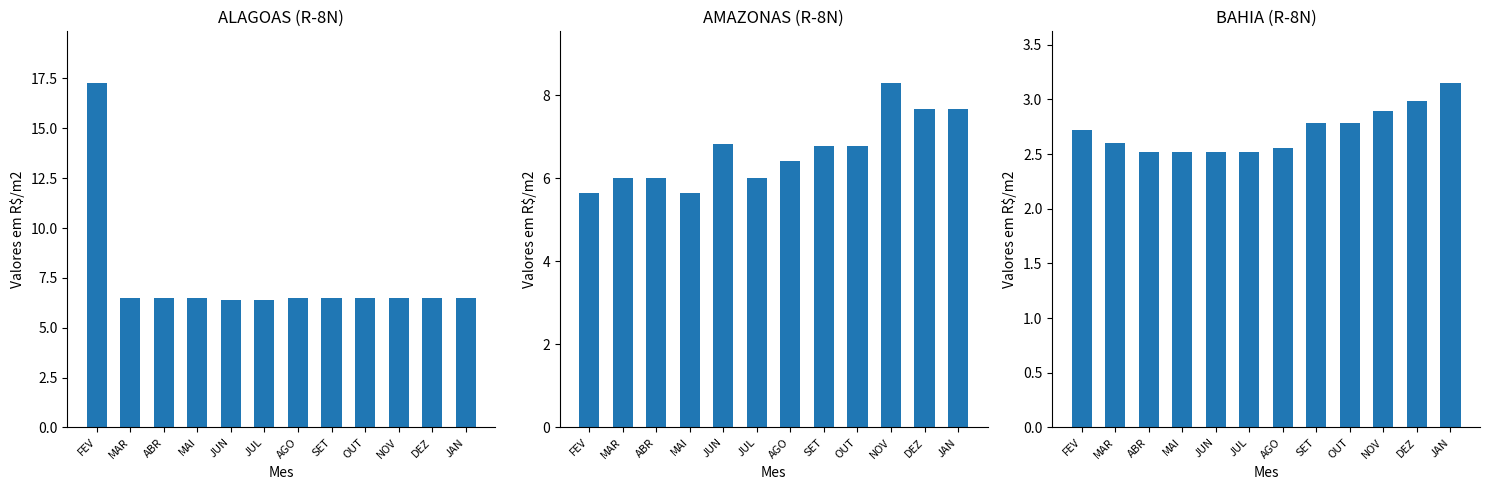

At JUN, list the series in order from largest to smallest.

AMAZONAS, ALAGOAS, BAHIA